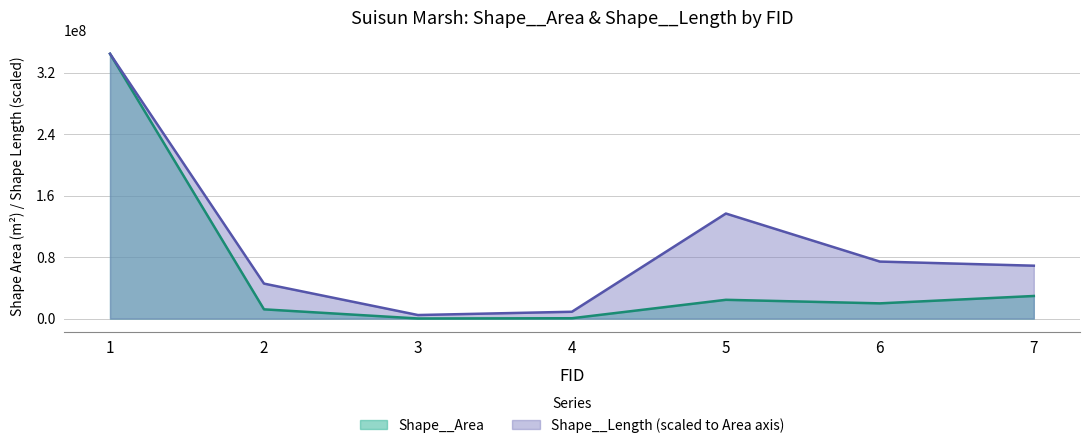

What is the sum of the Shape__Length values at 6 and 7?

143087875.6